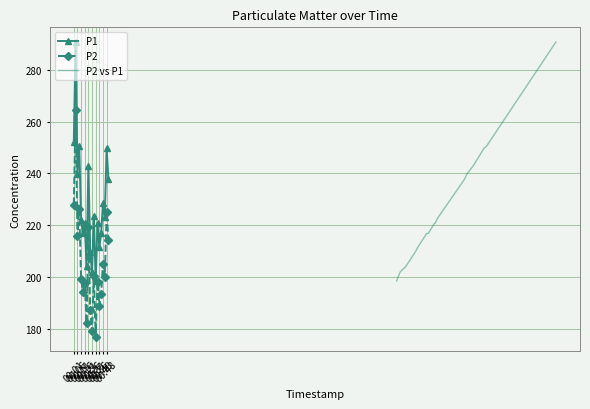

True or false: P1 and P2 intersect in this chart.

False